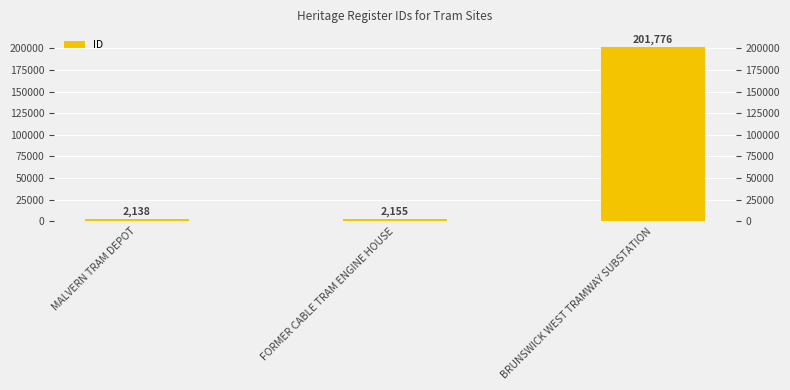

List the labels in order of value, smallest first.

MALVERN TRAM DEPOT, FORMER CABLE TRAM ENGINE HOUSE, BRUNSWICK WEST TRAMWAY SUBSTATION